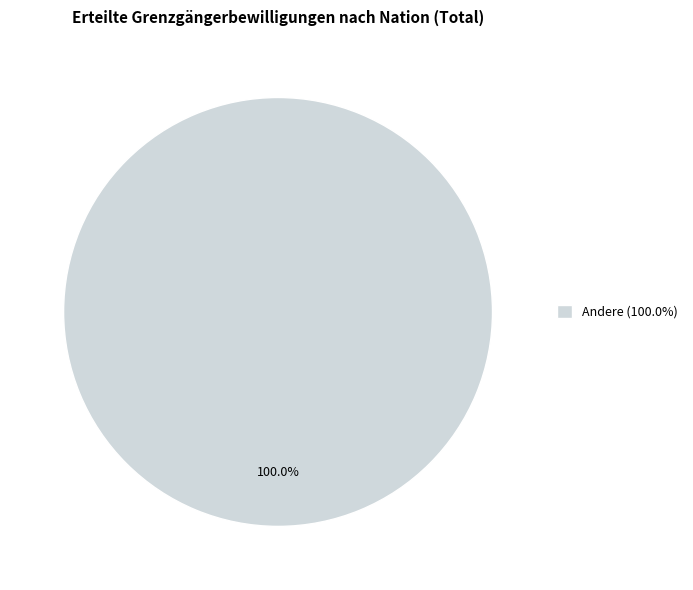

How many segments does this pie chart have?

1